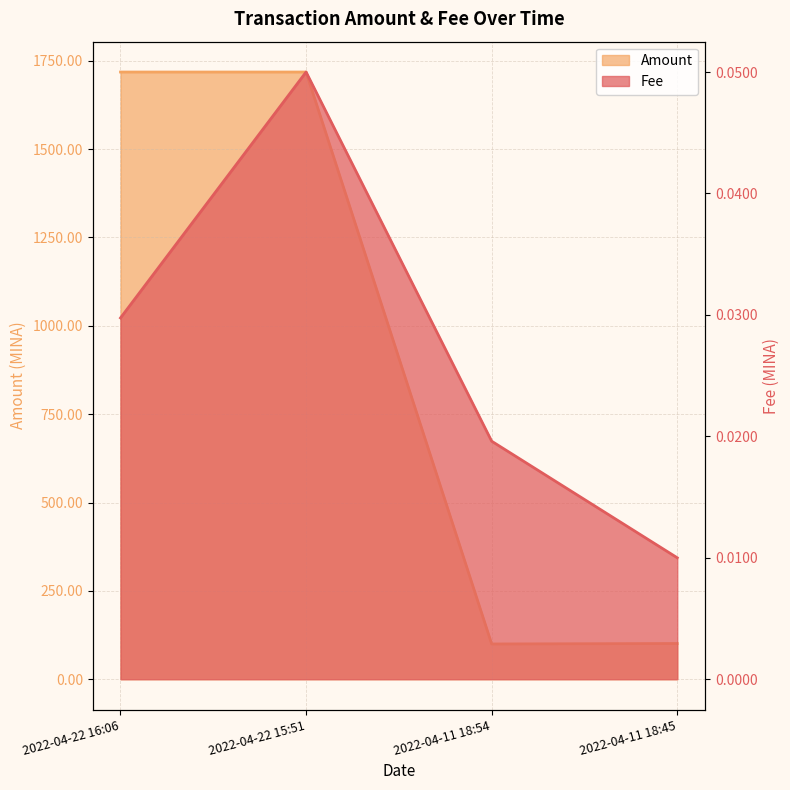

List the series in order of their peak value, highest first.

Amount, Fee